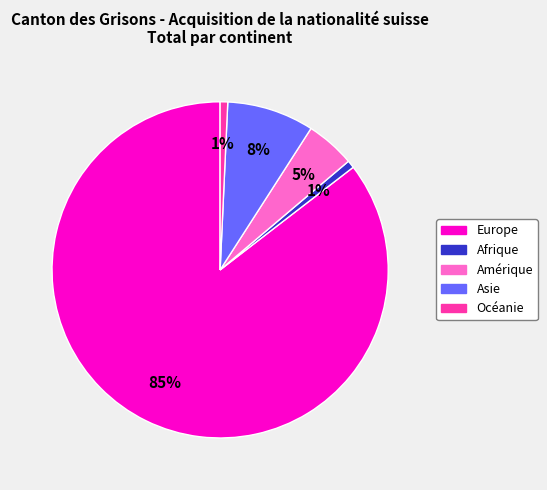

To the nearest percent, what percentage of the pie is Asie?

8%